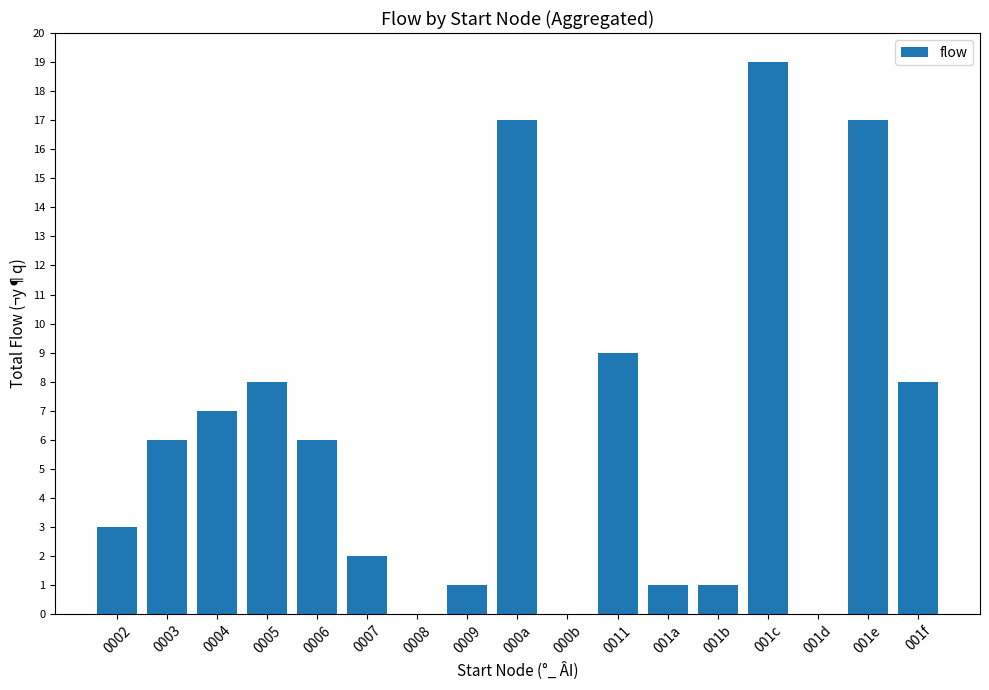

What is the maximum value shown in the chart?

19